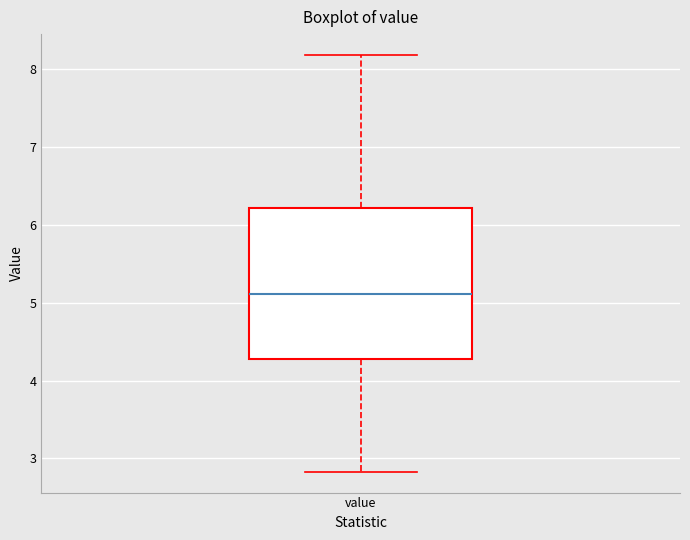

Where is the upper edge of the box for value on the y-axis? The values are not printed on the chart, so give them approximately, as read against the axis.

6.2